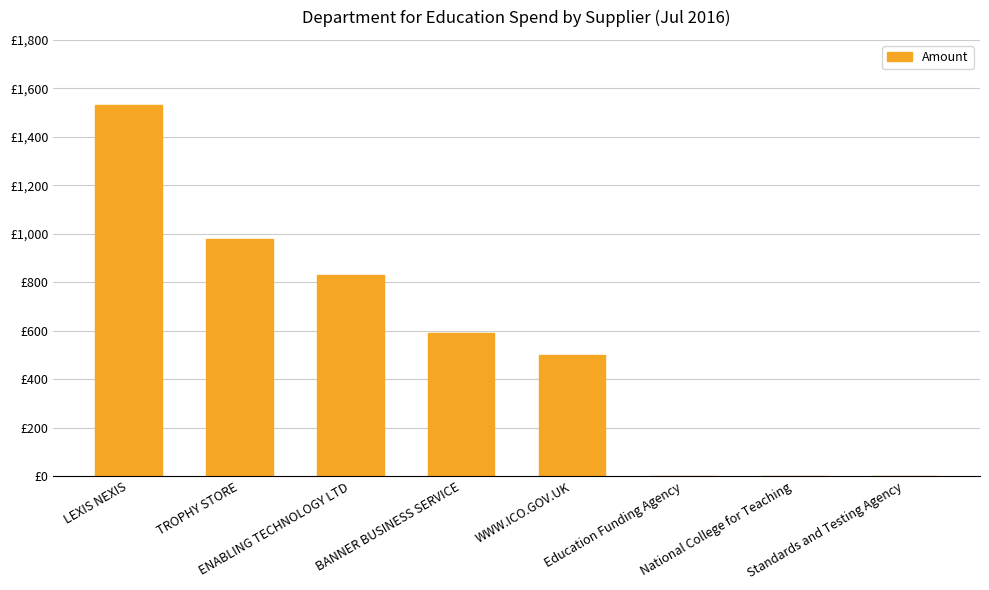

Are the bars horizontal?

No